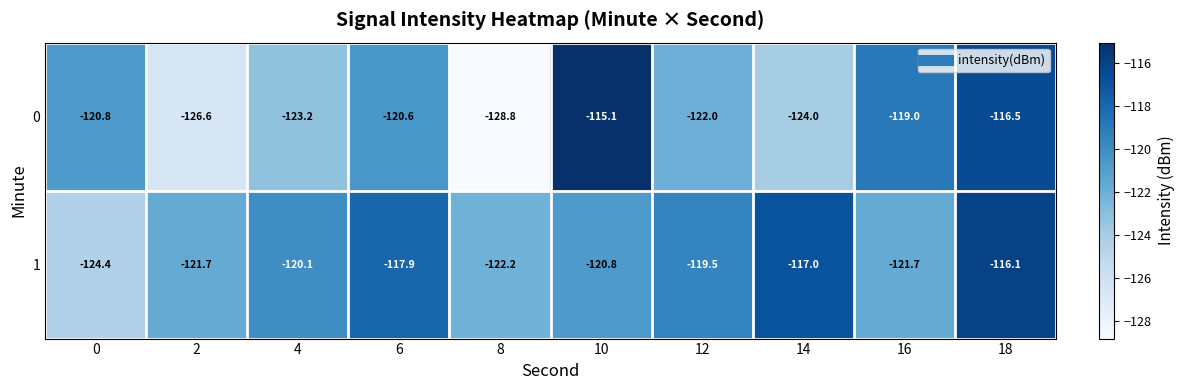

What is the difference between the maximum and minimum values in the 0 series?

13.7